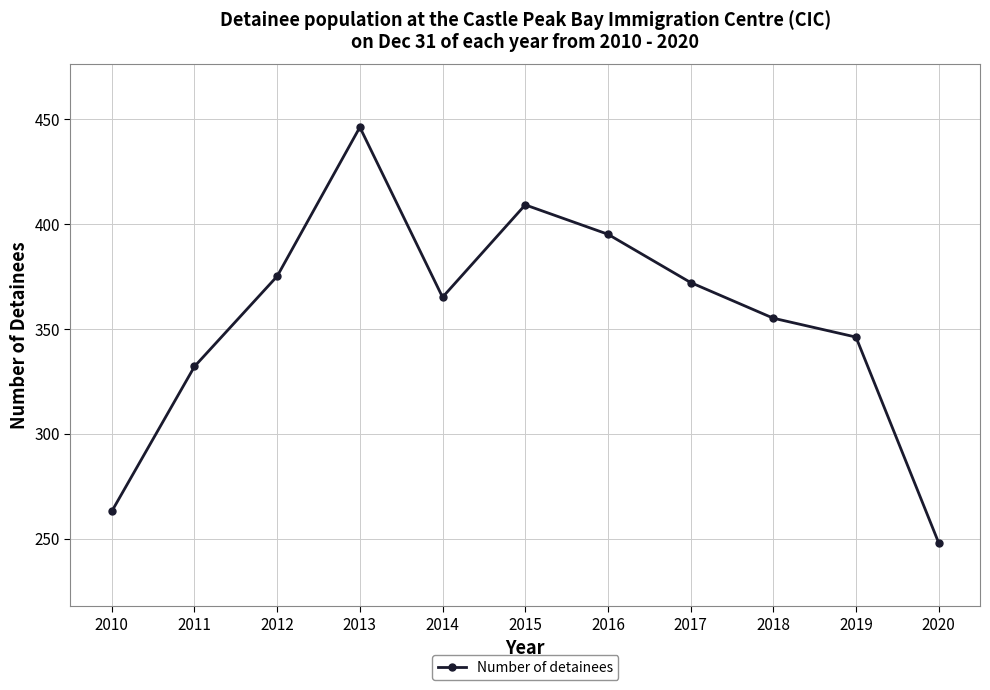

True or false: the data has more than 2 interior local peaks.

False